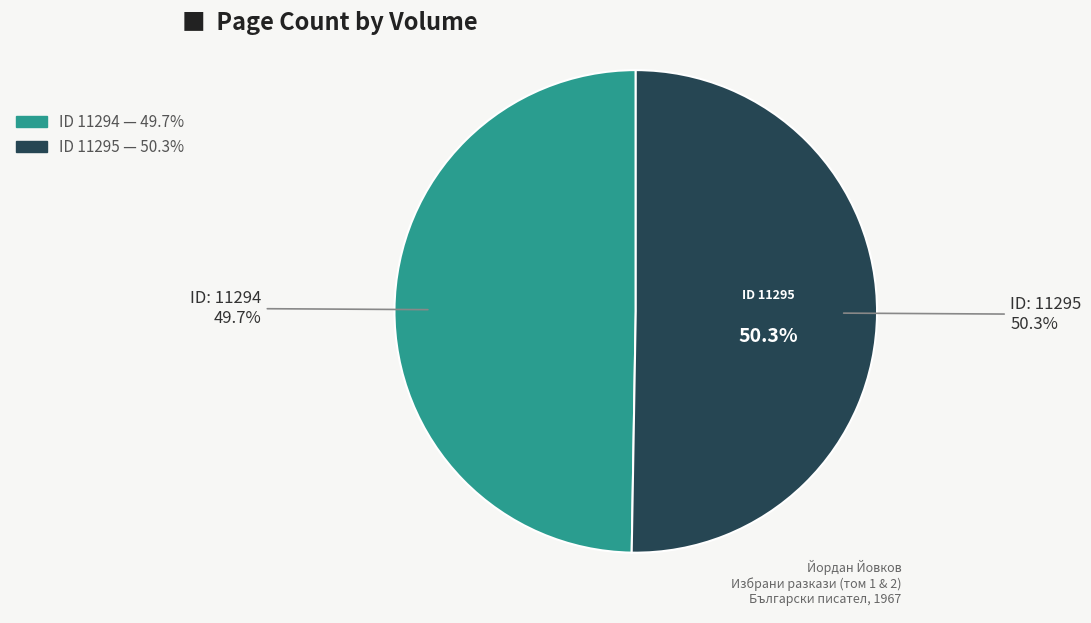

Which category has the smallest portion of the pie?

11294